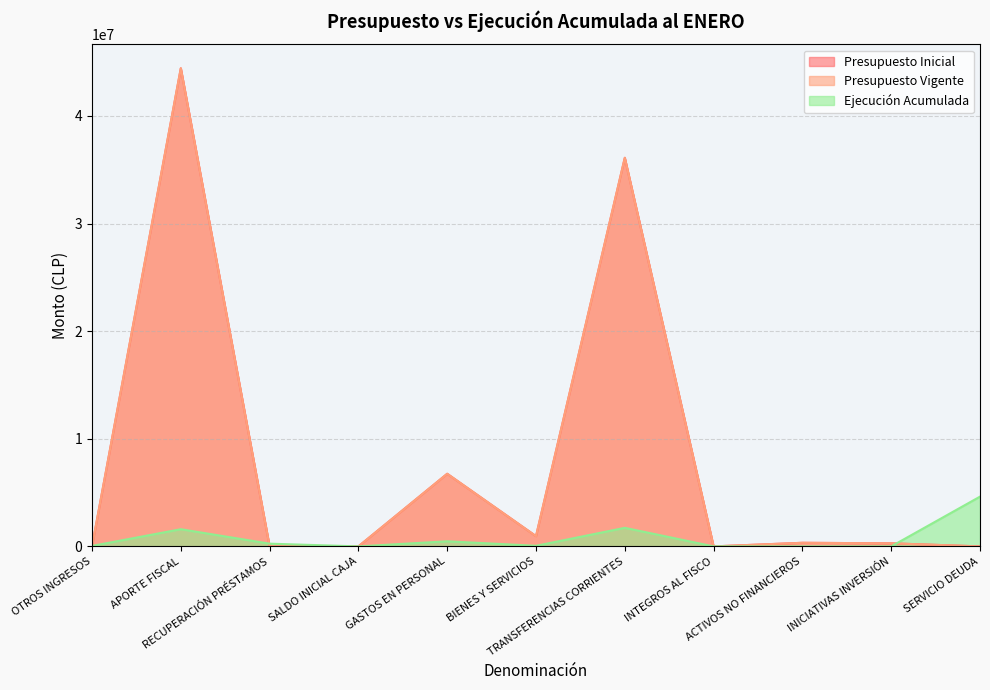

At how many categories does at least one series exceed 18998044?

2